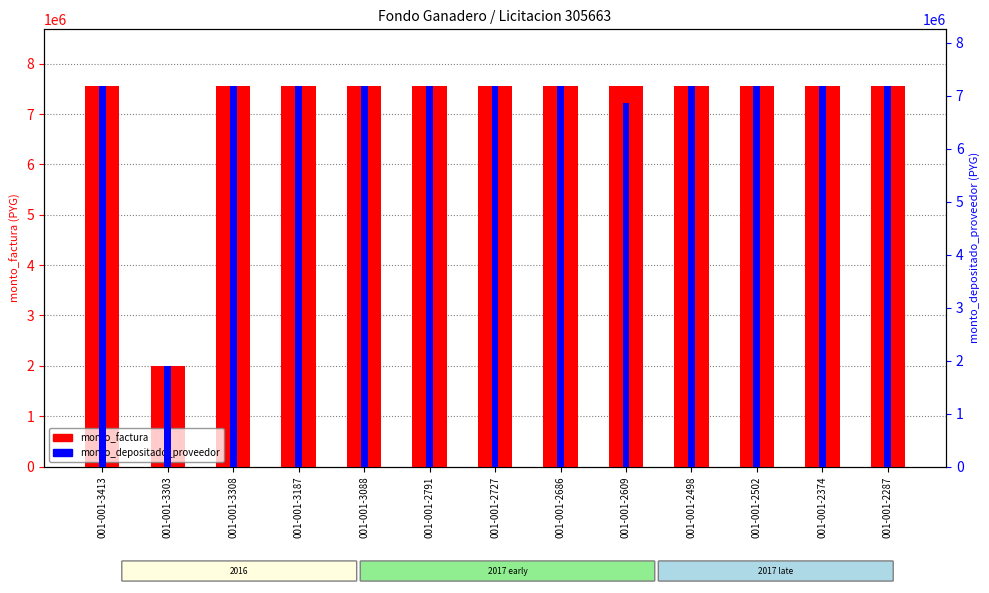

What are all the series names shown in the legend?

monto_factura, monto_depositado_proveedor